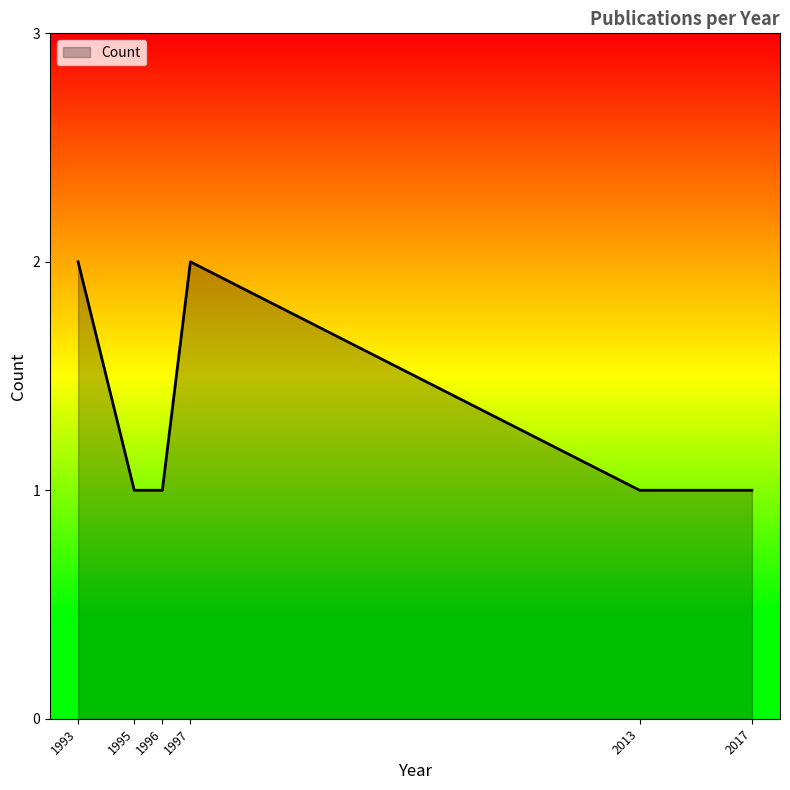

True or false: there are more than 0 points higher than both neighbors.

True